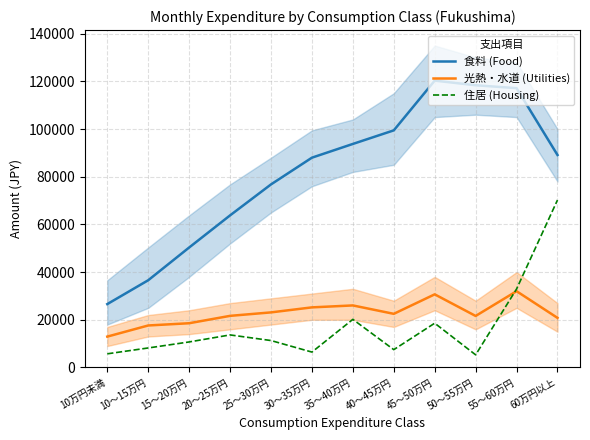

How many categories are shown in the chart?

12